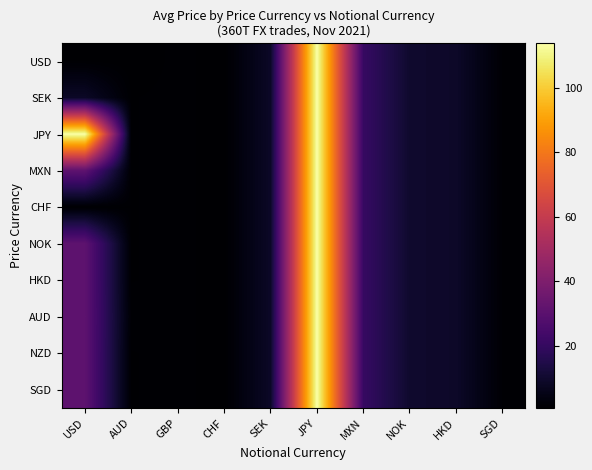

Rank the series by their maximum value, from highest to lowest.

JPY, SEK, MXN, CHF, NOK, HKD, AUD, NZD, SGD, USD